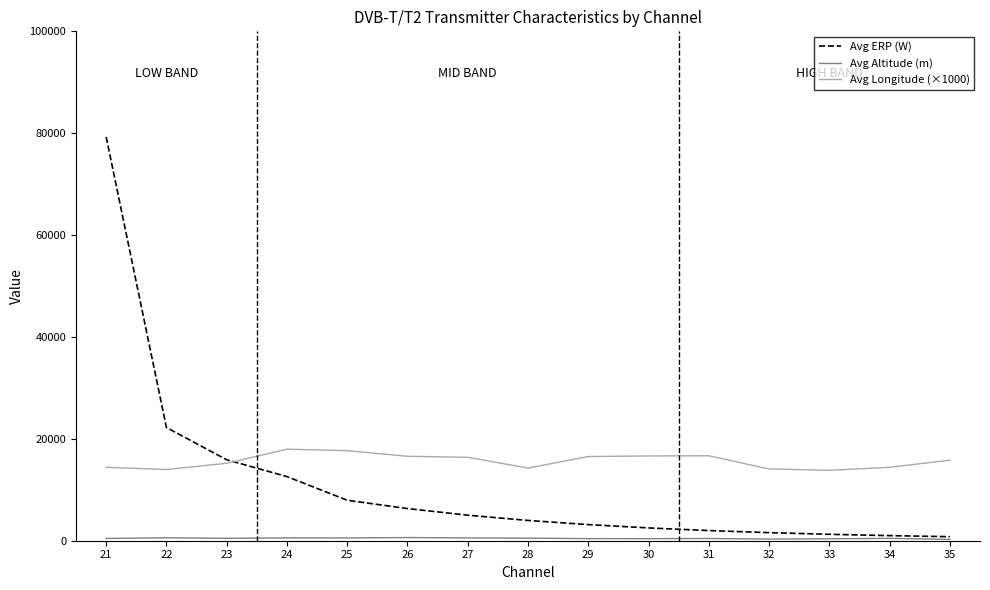

What is the difference between the maximum and minimum values in the Avg ERP (W) series?

78482.0